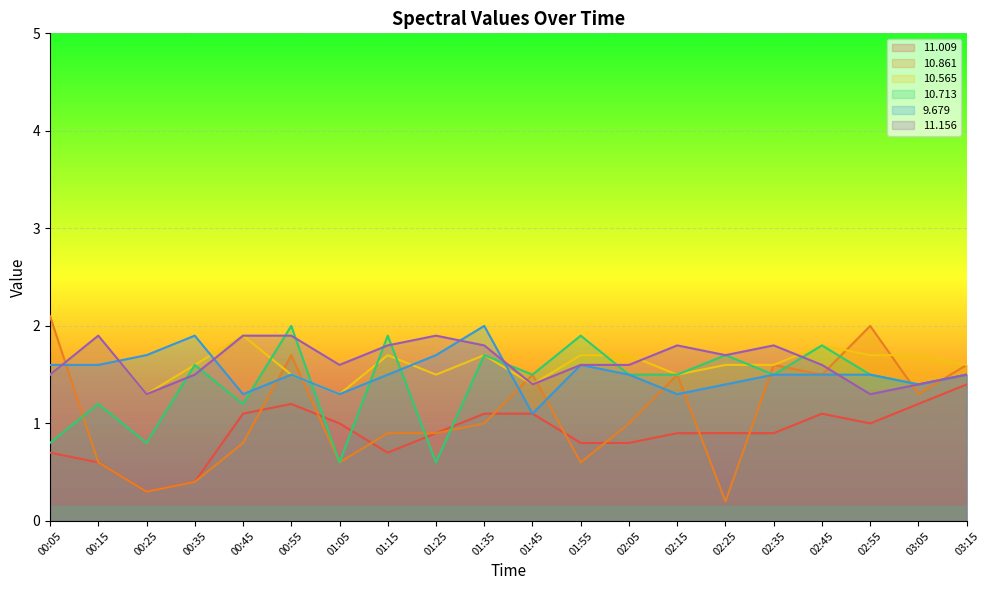

How many data points does each series have?

20